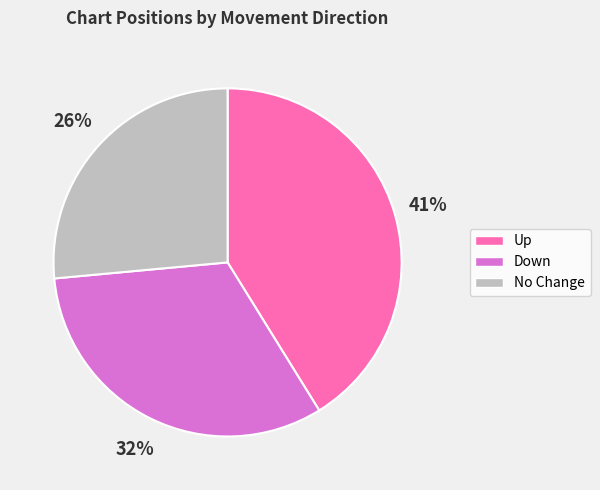

Combined, do Up and No Change account for over 50%?

Yes